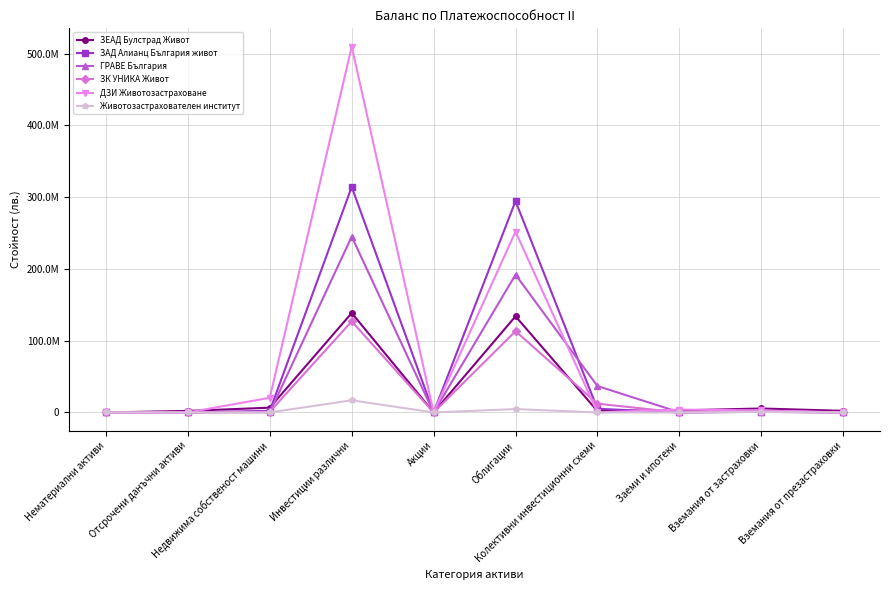

What are all the series names shown in the legend?

ЗЕАД Булстрад Живот, ЗАД Алианц България живот, ГРАВЕ България, ЗК УНИКА Живот, ДЗИ Животозастраховане, Животозастрахователен институт